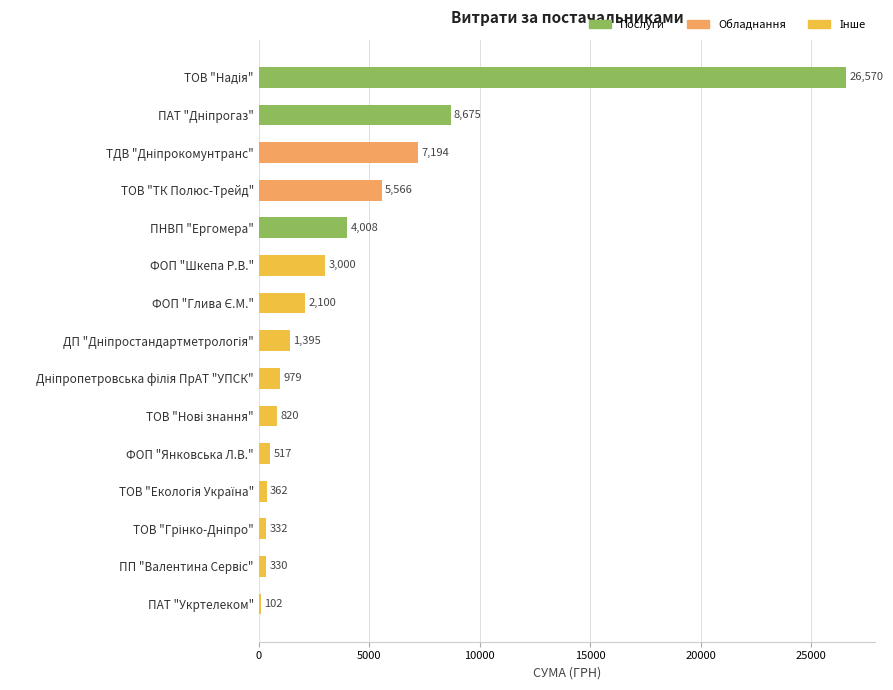

How many series are shown in this chart?

1